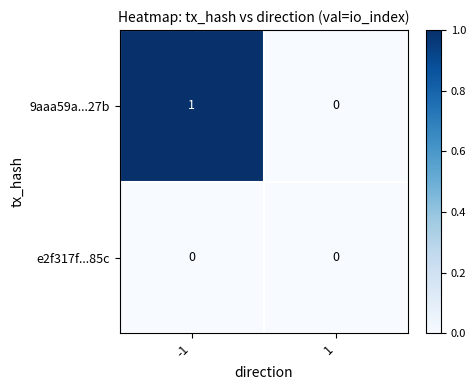

Count the number of data series in this chart.

2